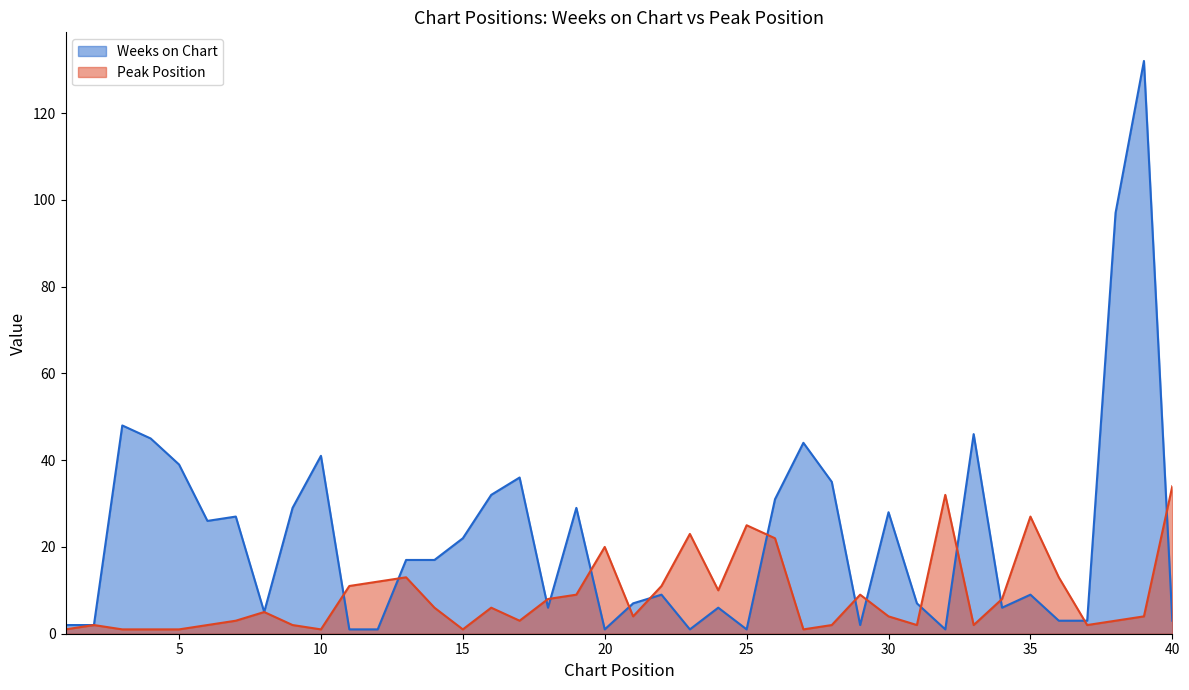

How many values in the Peak Position series are below 5?

20